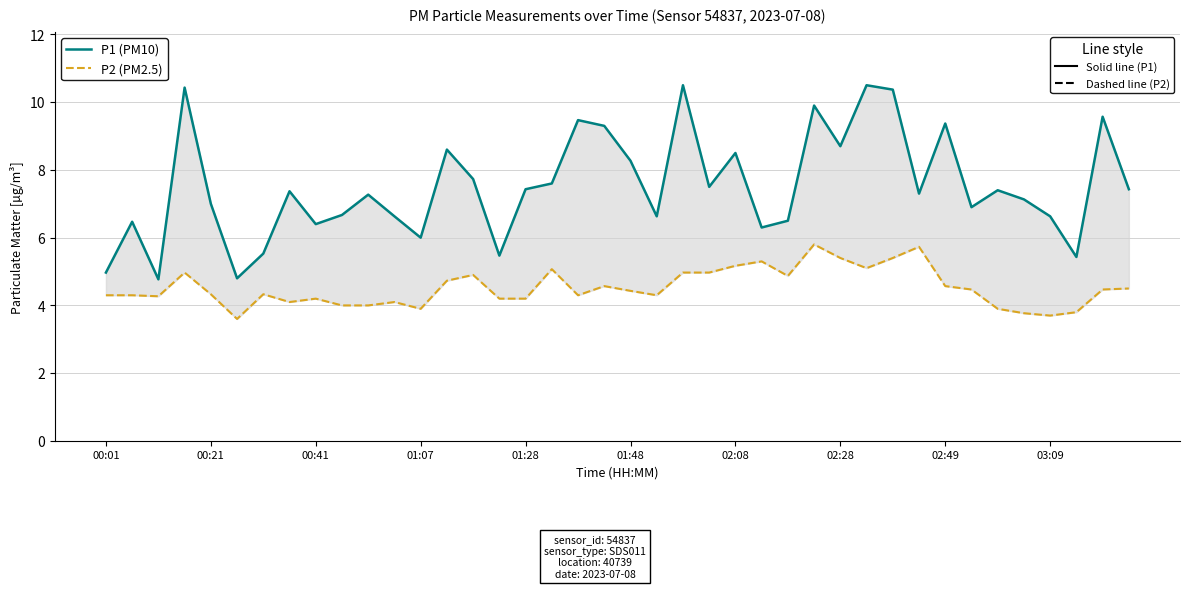

The value of P1 (PM10) at 31 is 4.4. True or false?

False